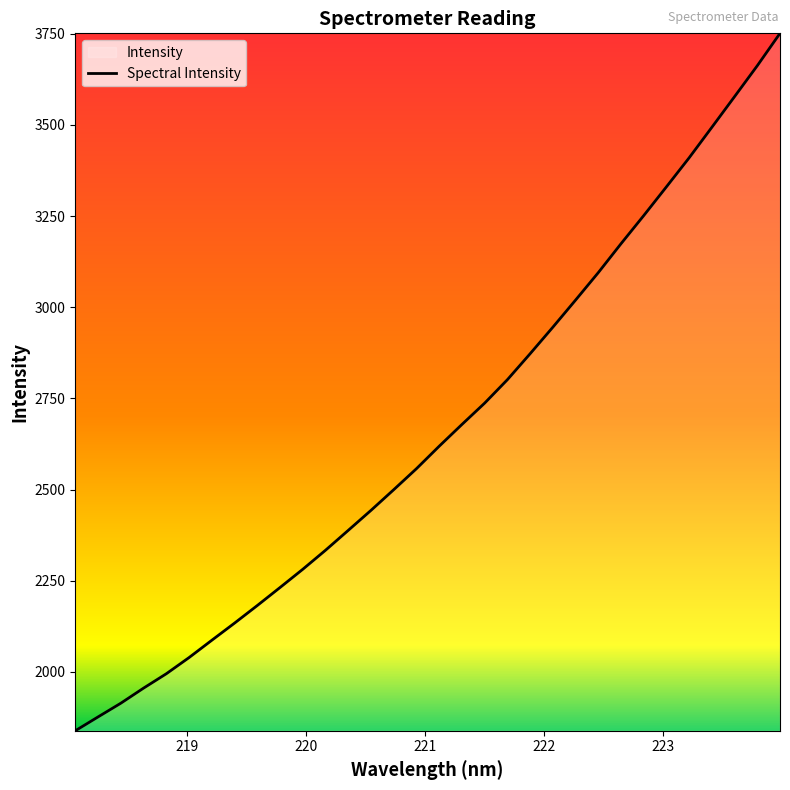

What is the greatest value displayed?

3751.2